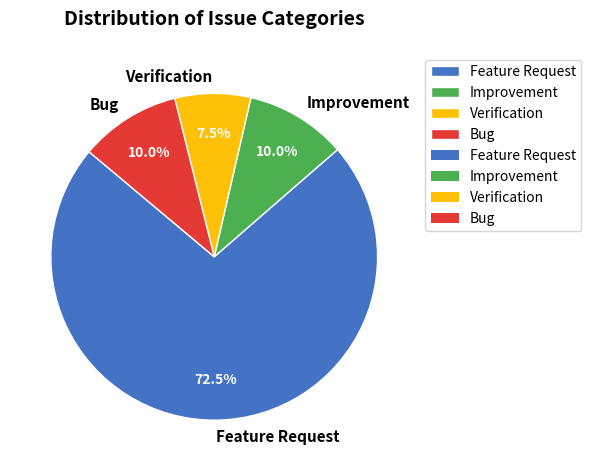

How many slices are in this pie chart?

4